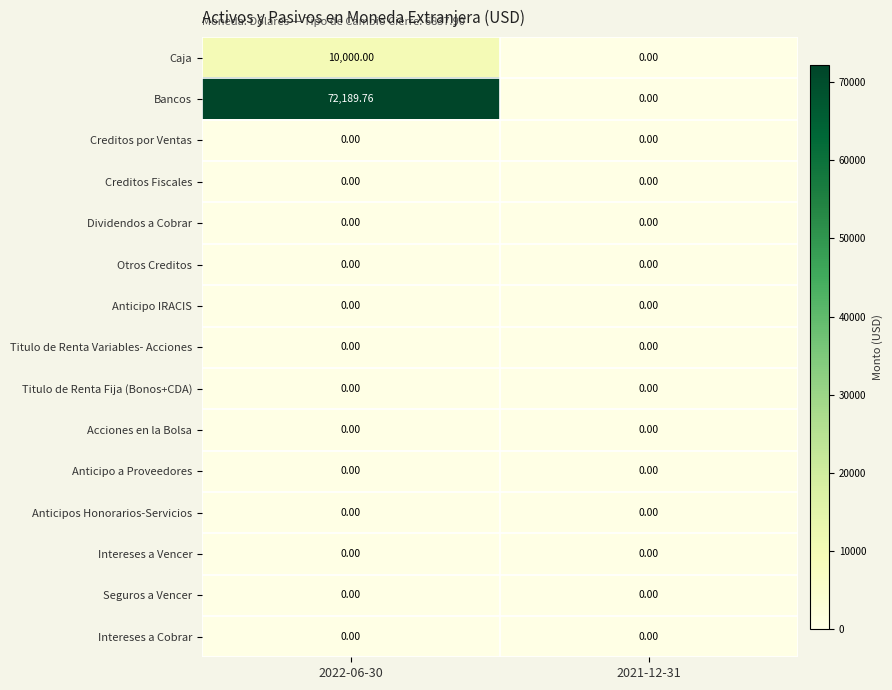

Which series has the largest total across all categories?

Bancos